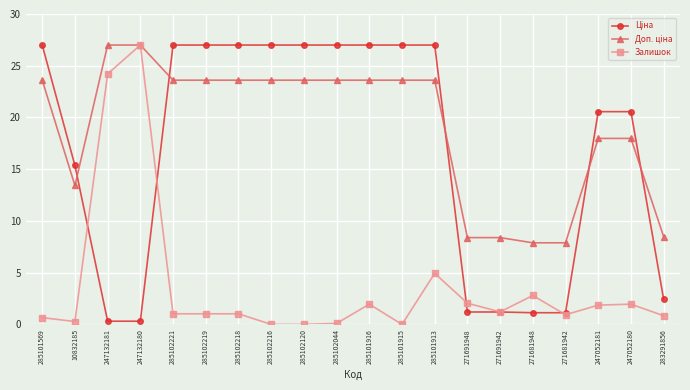

True or false: Залишок has more than 2 interior local peaks.

True